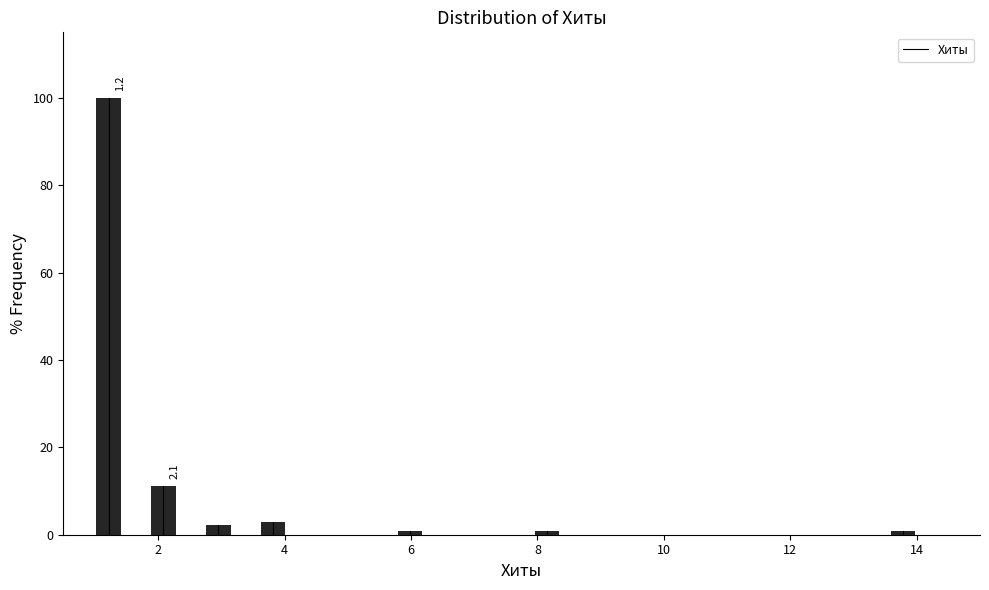

Around what value on the x-axis is the tallest bar? Give the approximate position of its centre, as read against the axis.

1.2